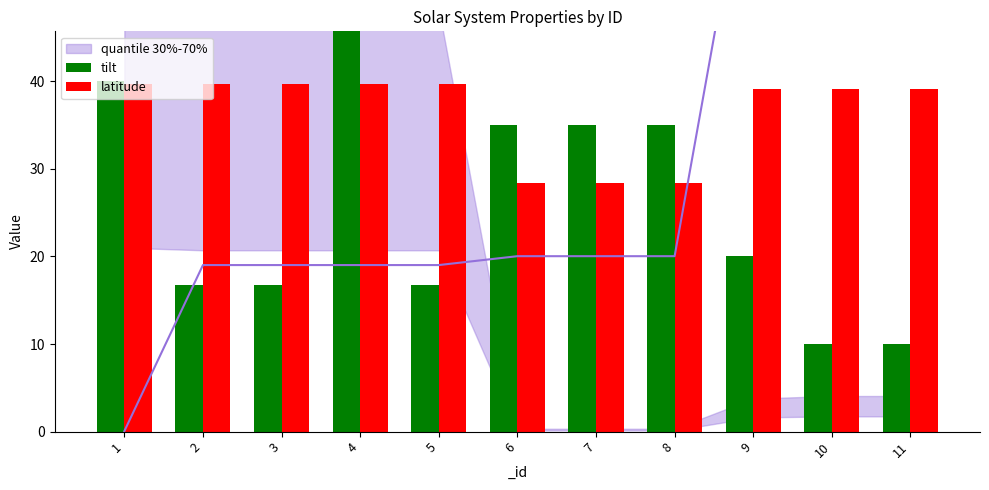

What is the total value across all series at 9?

59.1